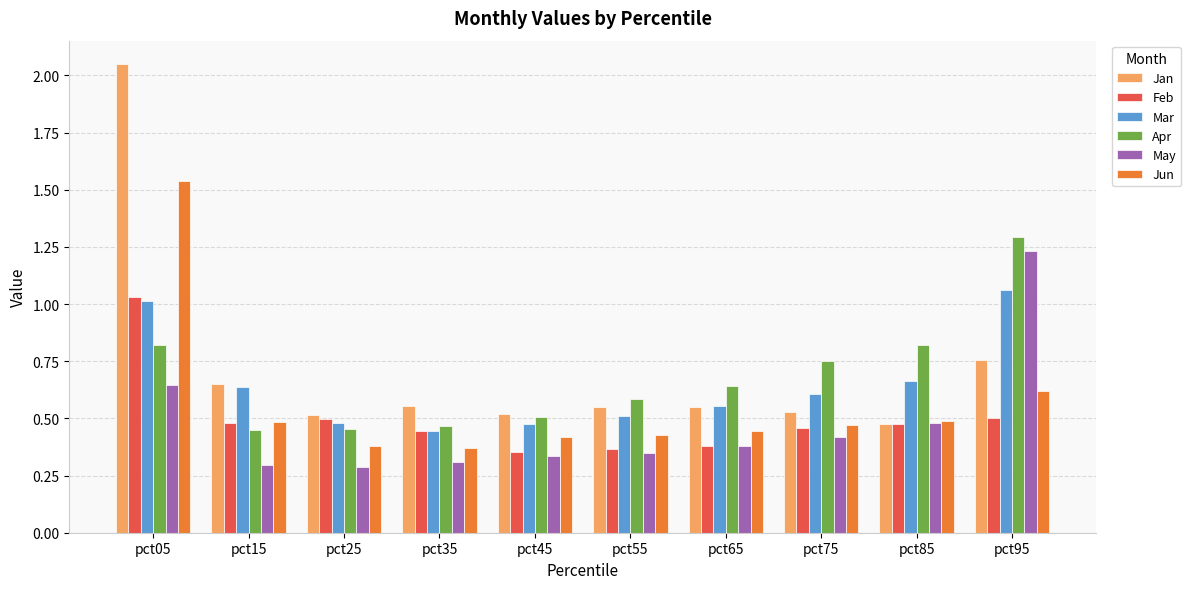

Does the chart contain any negative values?

No